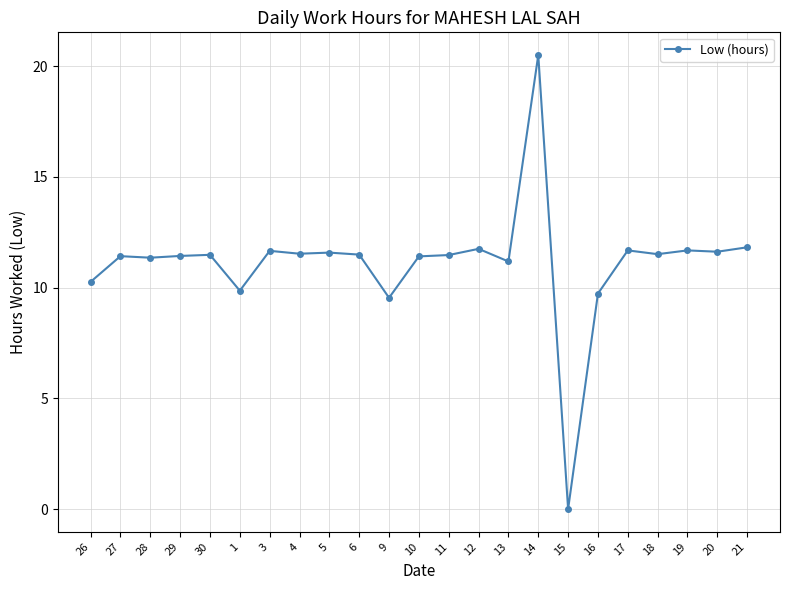

True or false: the data has more than 1 interior local peaks.

True